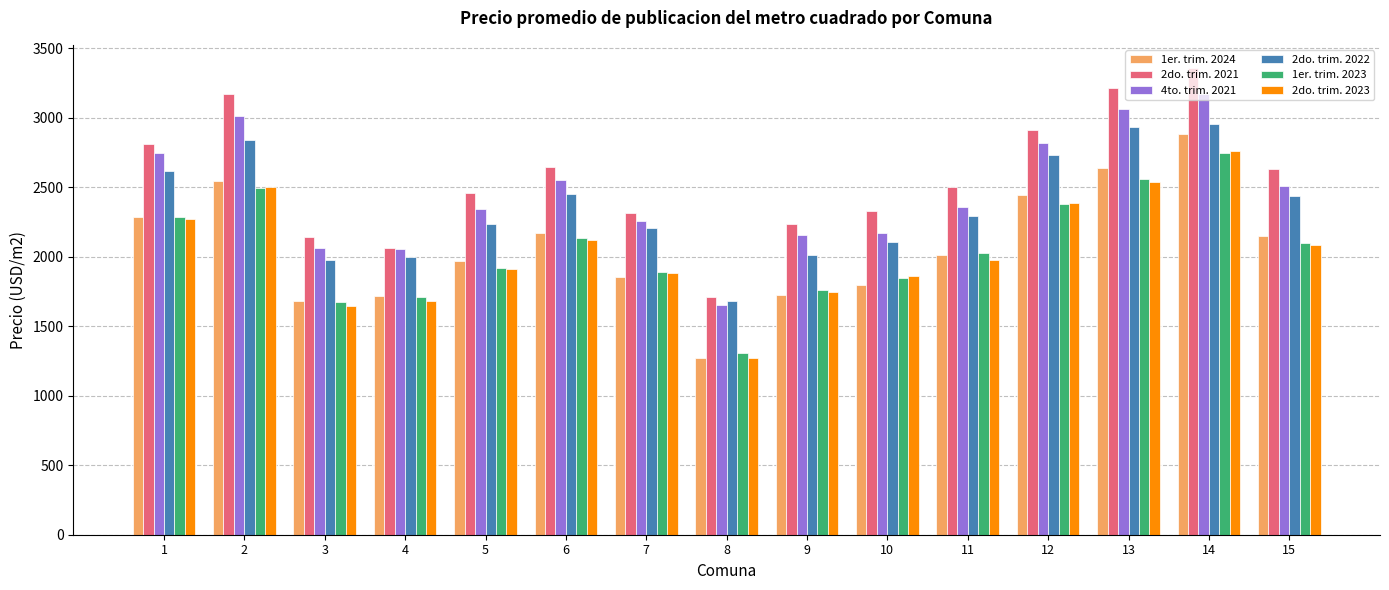

The value of 1er. trim. 2023 at 8 is 481.0. True or false?

False